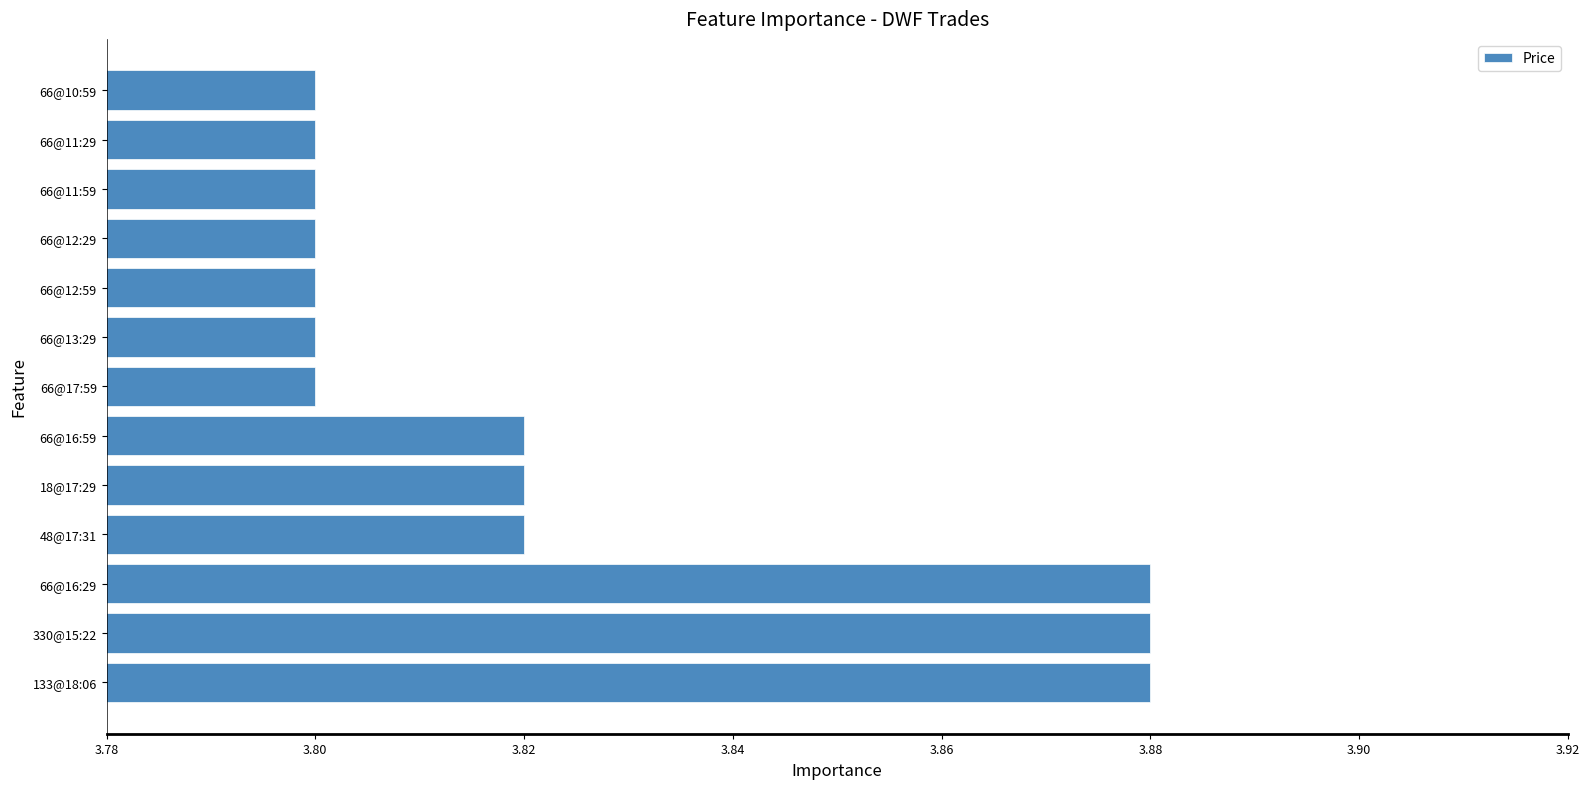

What is the sum of the values at 66@10:59 and 66@17:59?

7.6